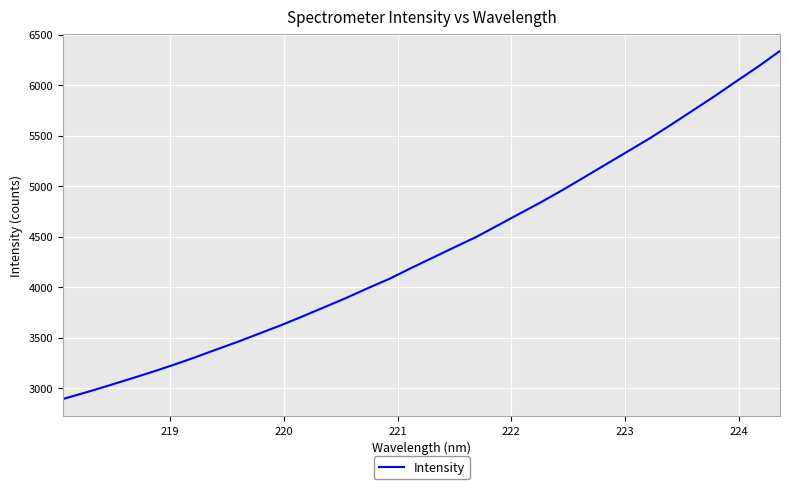

What is the minimum value shown in the chart?

2894.1